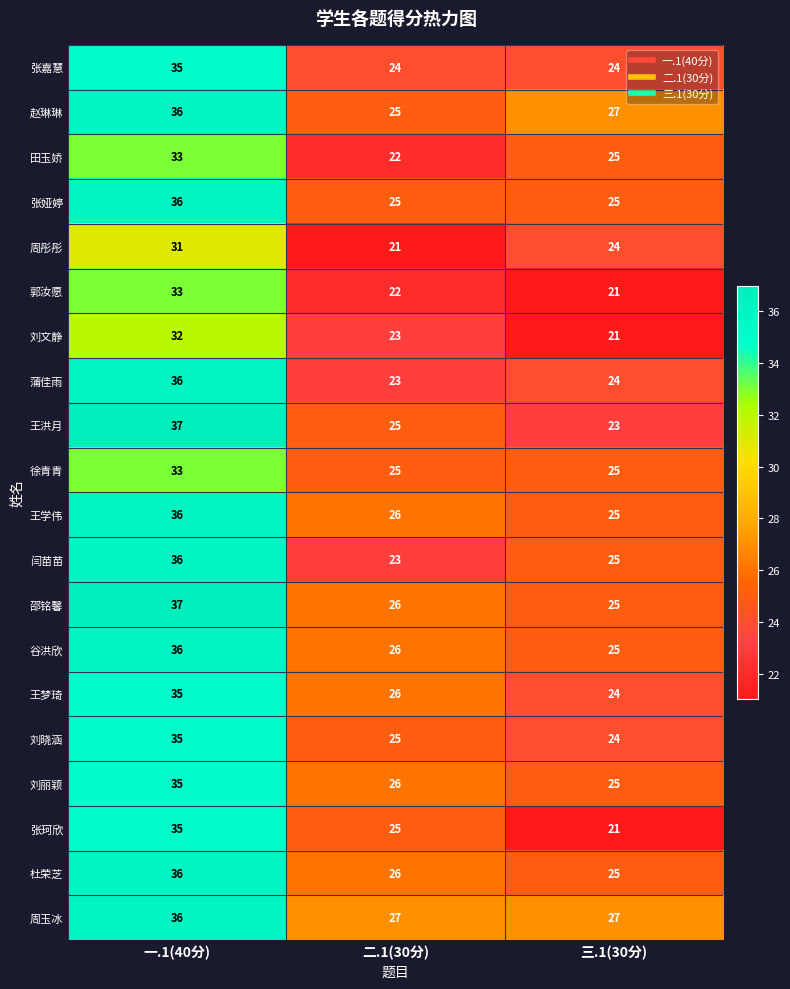

Read the 王梦琦 value at 一.1(40分).

35